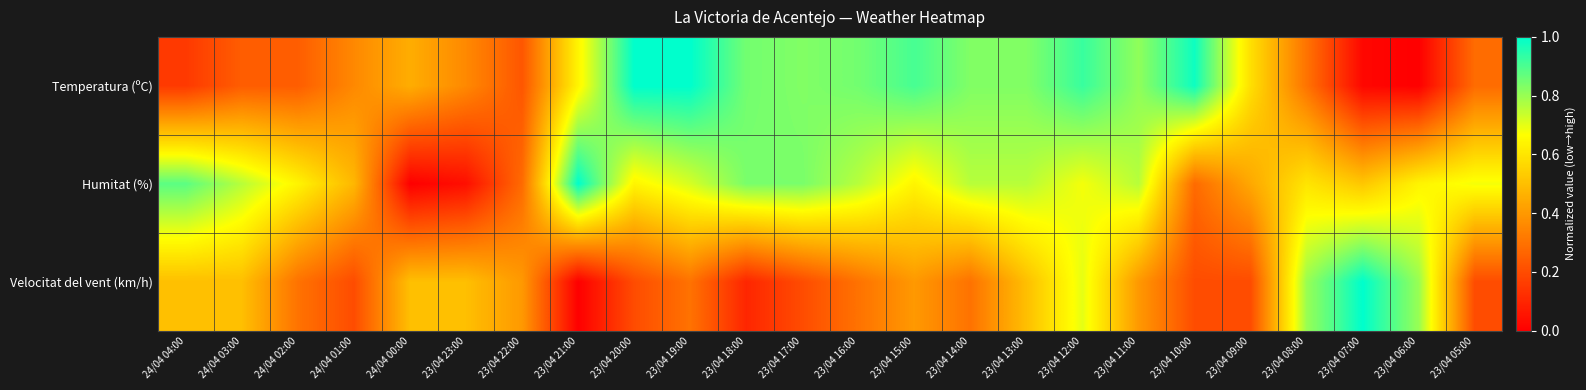

What is the difference between the highest and lowest values at 24/04 02:00?

0.4